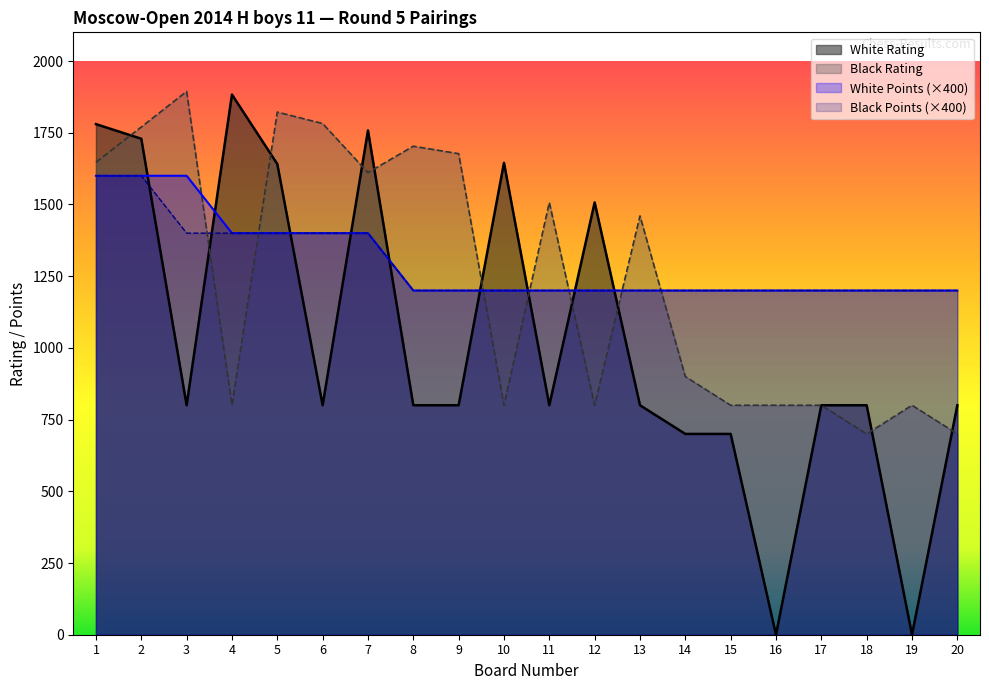

The Black Points series shows 440 at 15. True or false?

False